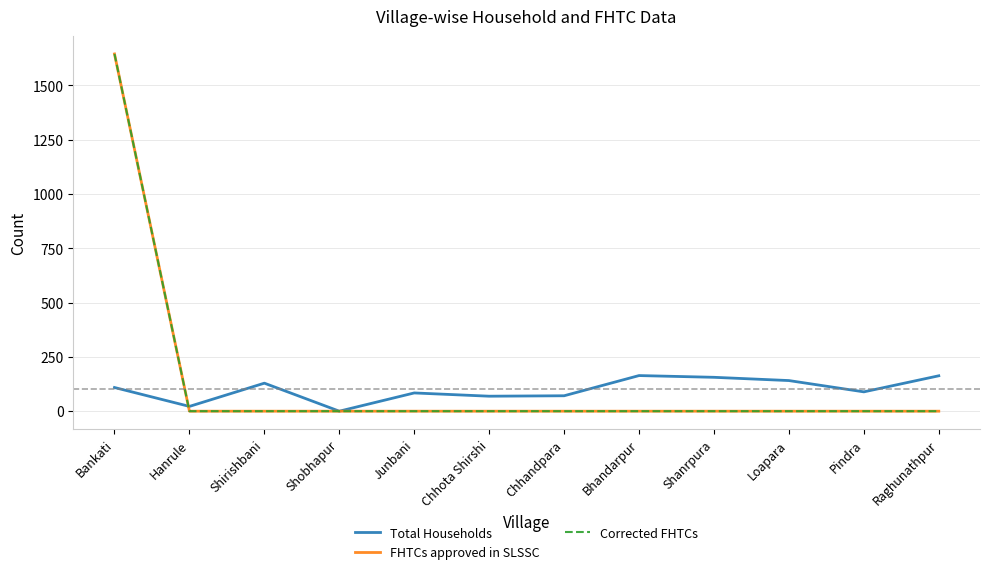

Does the chart display data point markers on the line(s)?

No